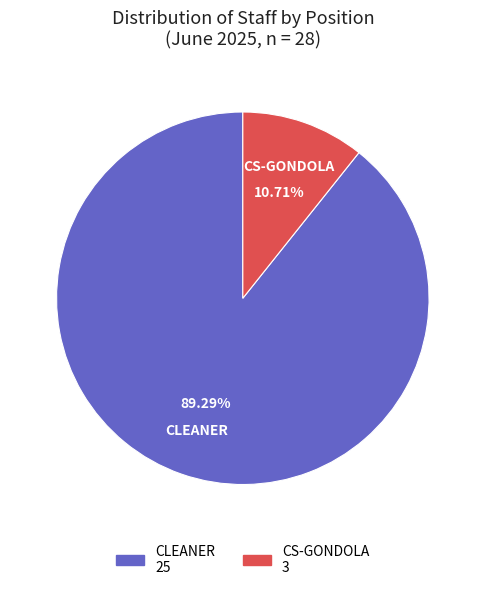

Count the number of slices in the pie.

2